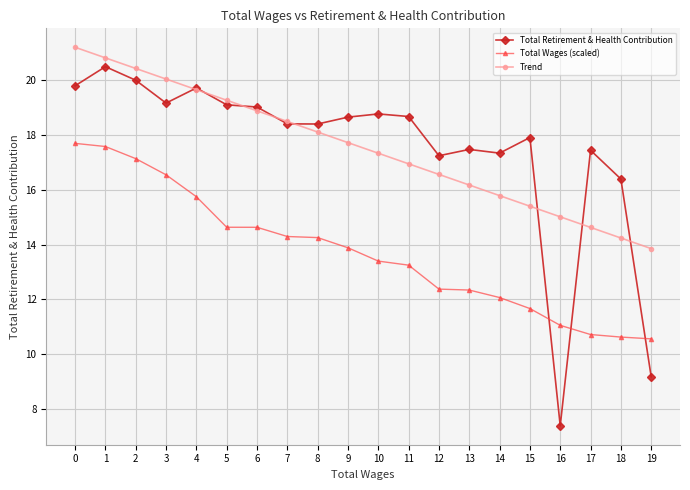

Is the value of Total Wages (scaled) at 18 greater than the value of Trend at 0?

No